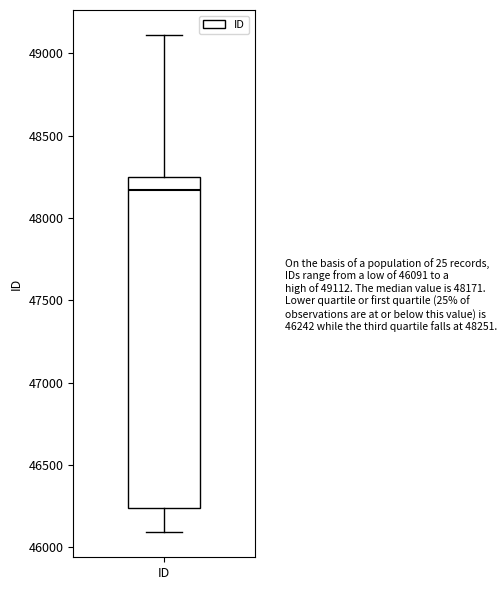

Read this box plot against the y-axis: the position of the median line, the range covered by the box, and the ends of both whiskers. The values are not printed on the chart, so give them approximately, as read against the axis.

median 48150, box 46250 to 48250, whiskers 46100 to 49100